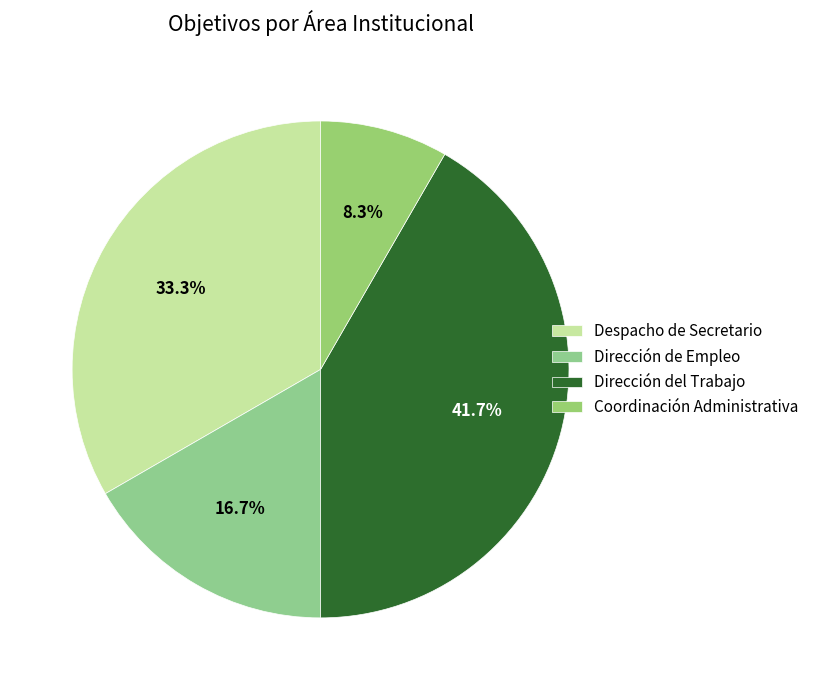

Does Despacho de Secretario account for over 50% of the chart?

No